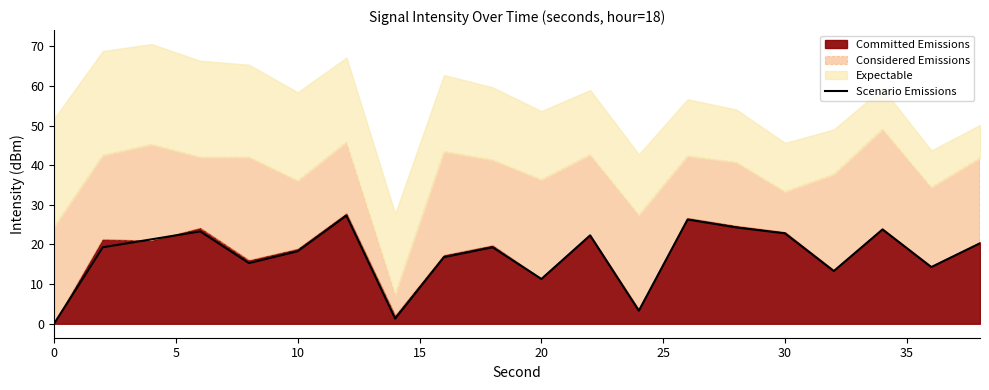

Is it true that Scenario Emissions equals 18.8 at 0?

False